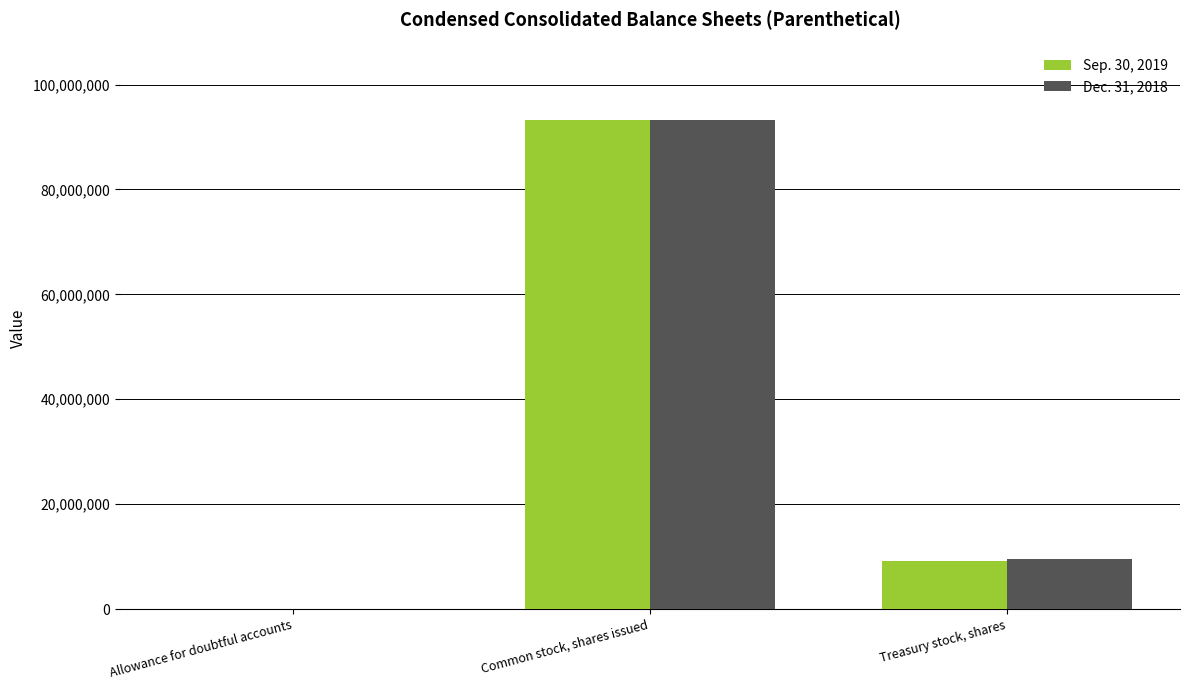

At which label does Sep. 30, 2019 first exceed 9072210?

Common stock, shares issued